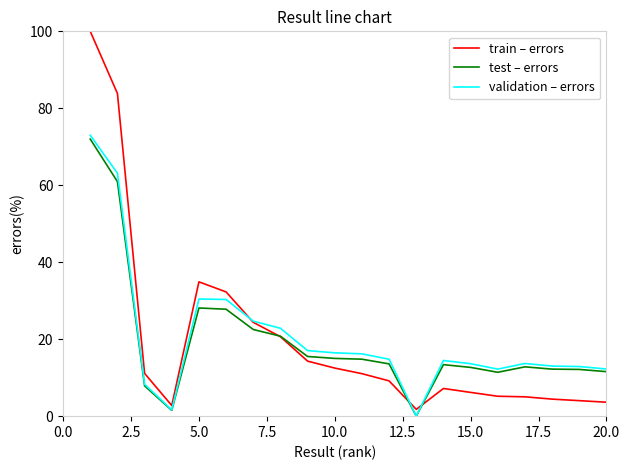

How many categories are shown in the chart?

20